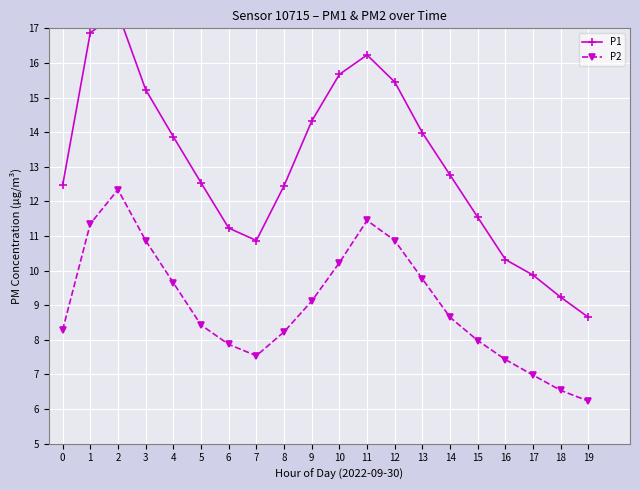

True or false: P1 has a value of 14.3 at 9.

True